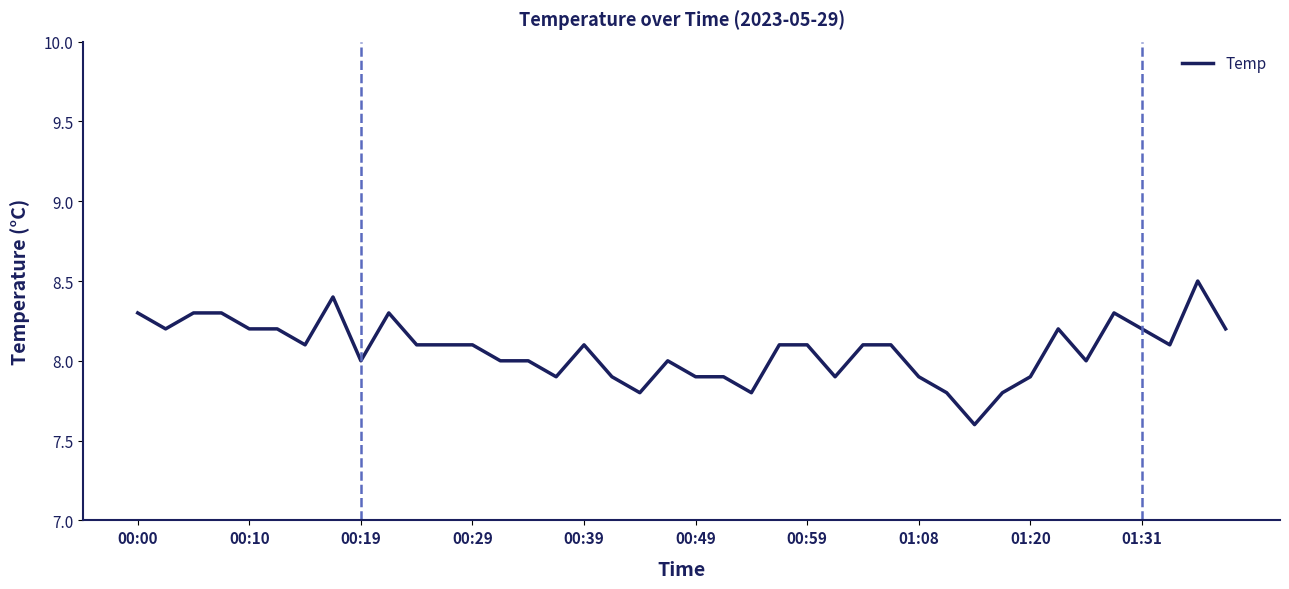

What is the difference between the maximum and minimum values?

0.9